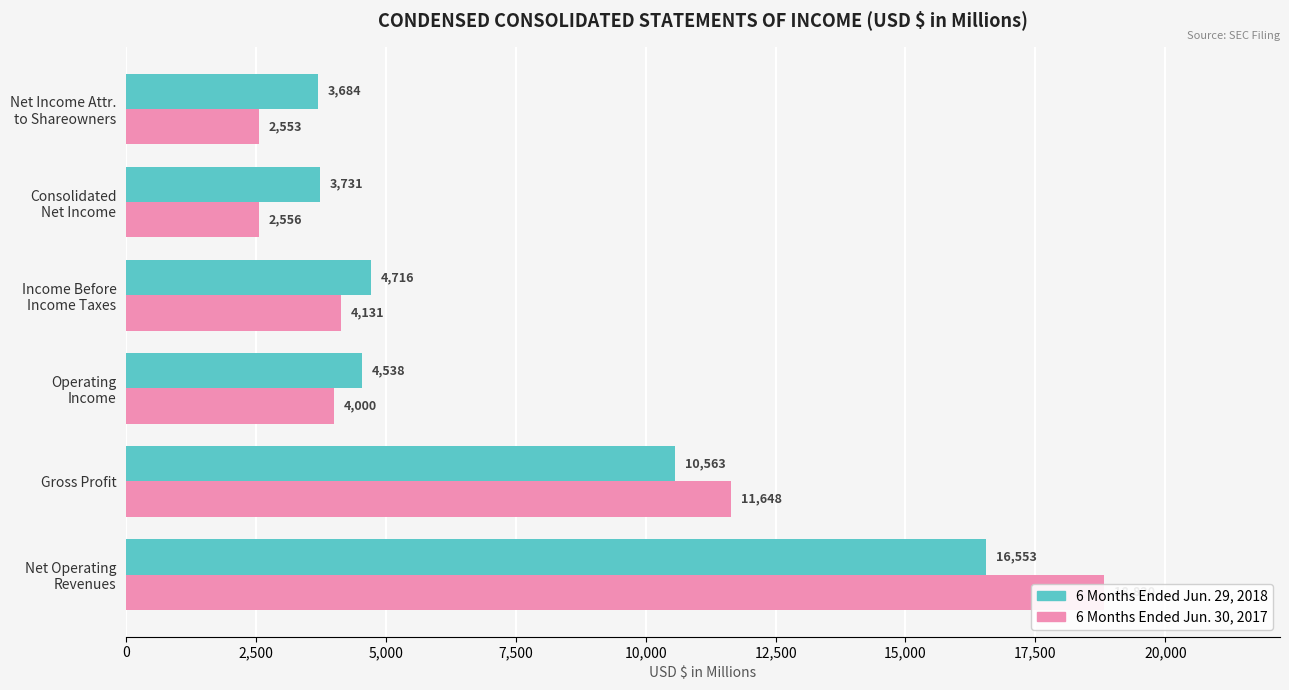

Does the chart contain stacked bars?

No